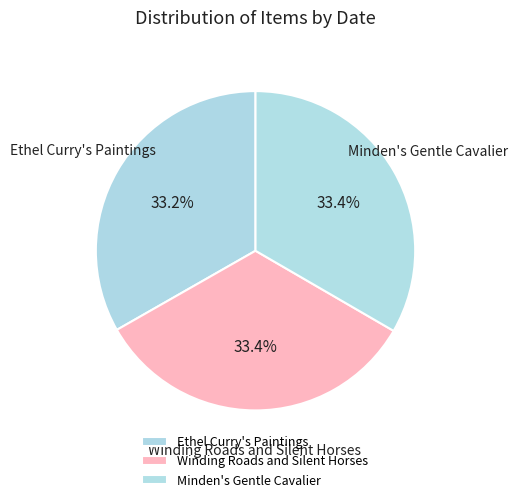

What percentage is the Winding Roads and Silent Horses slice, to the nearest percent?

33%